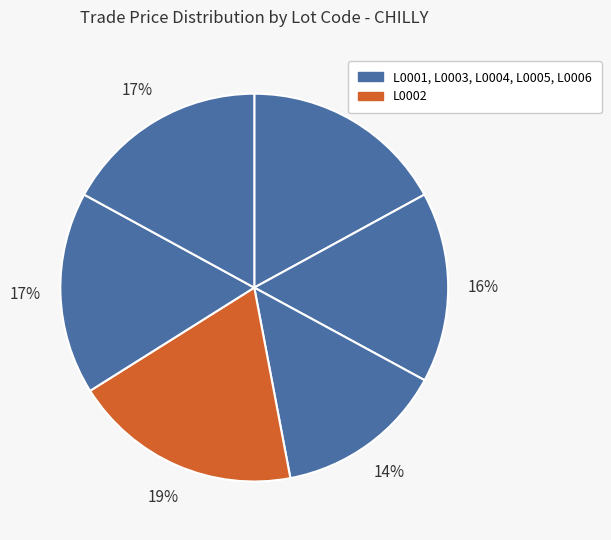

Rank the categories by value from highest to lowest.

L0002, L0003, L0004, L0005, L0006, L0001